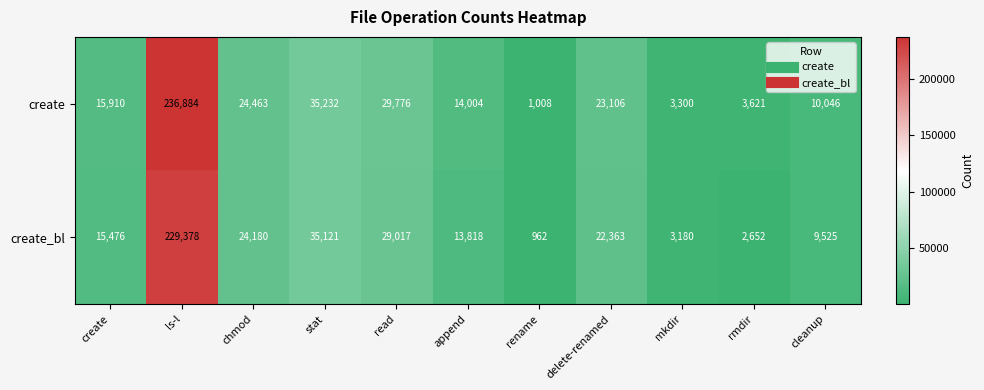

At which category is the sum across all series the highest?

ls-l